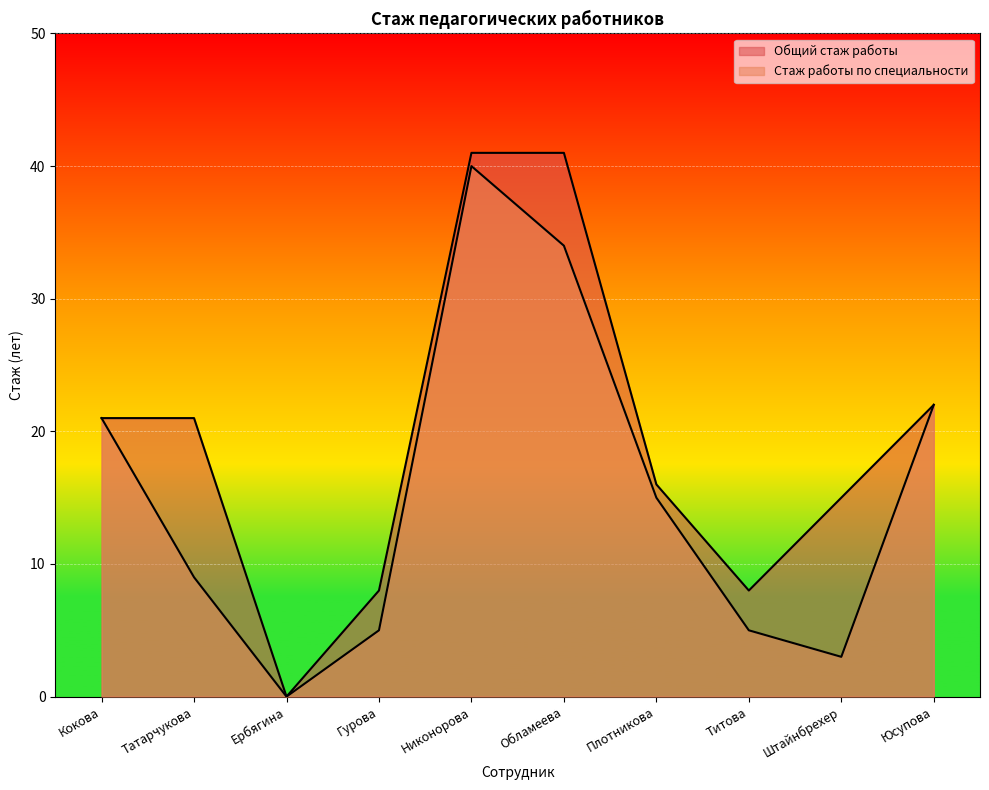

Rank the categories by Стаж работы по специальности value from lowest to highest.

Ербягина, Штайнбрехер, Гурова, Титова, Татарчукова, Плотникова, Кокова, Юсупова, Обламеева, Никонорова